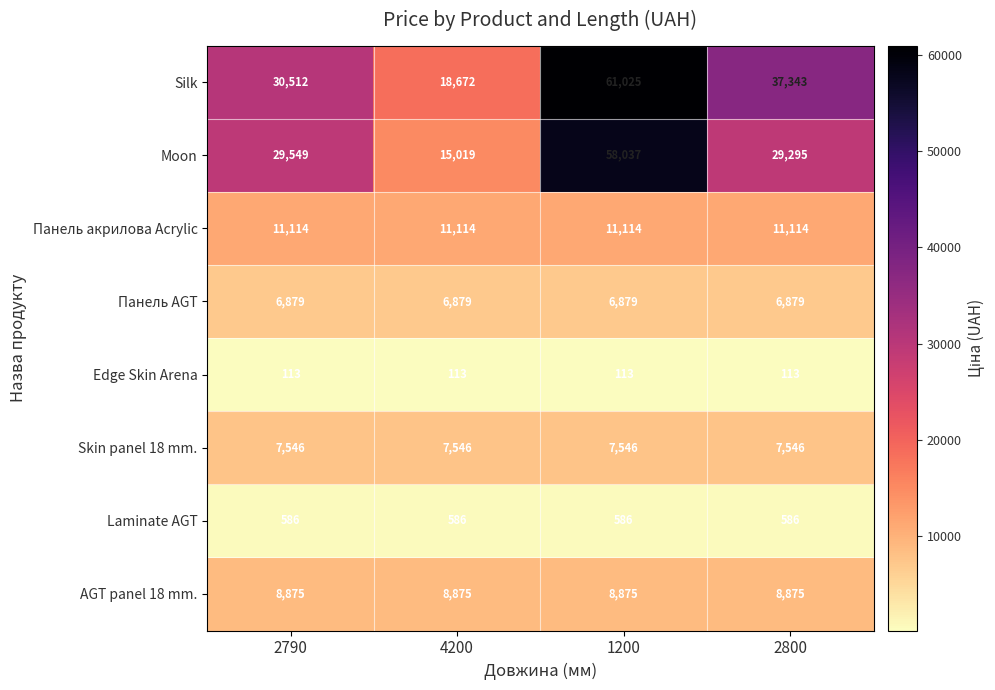

Rank the series by their maximum value, from highest to lowest.

Silk, Moon, Панель акрилова Acrylic, AGT panel 18 mm., Skin panel 18 mm., Панель AGT, Laminate AGT, Edge Skin Arena